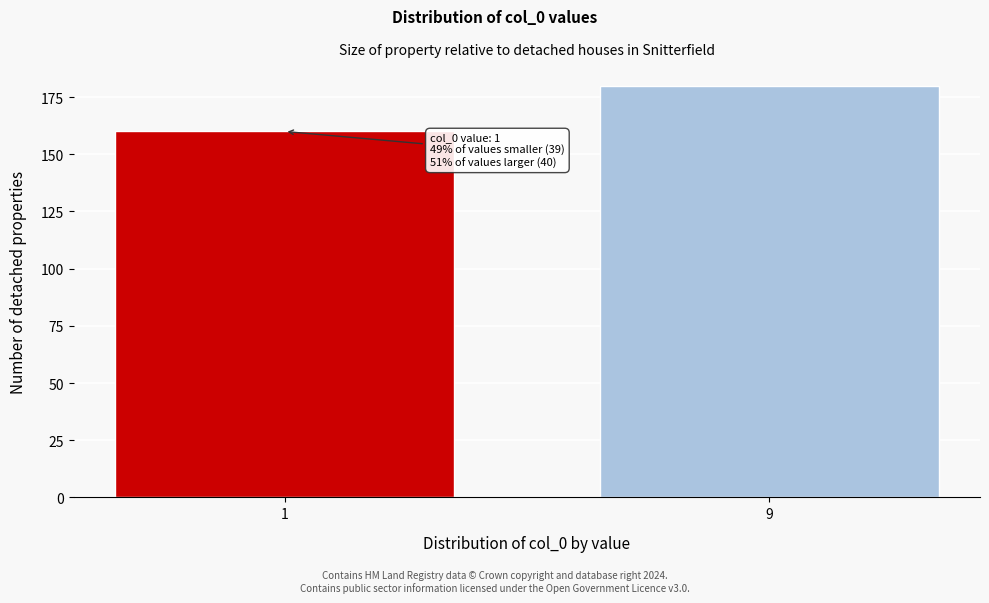

Reading right to left, transcribe all the data shown in this chart.

9=180	1=160